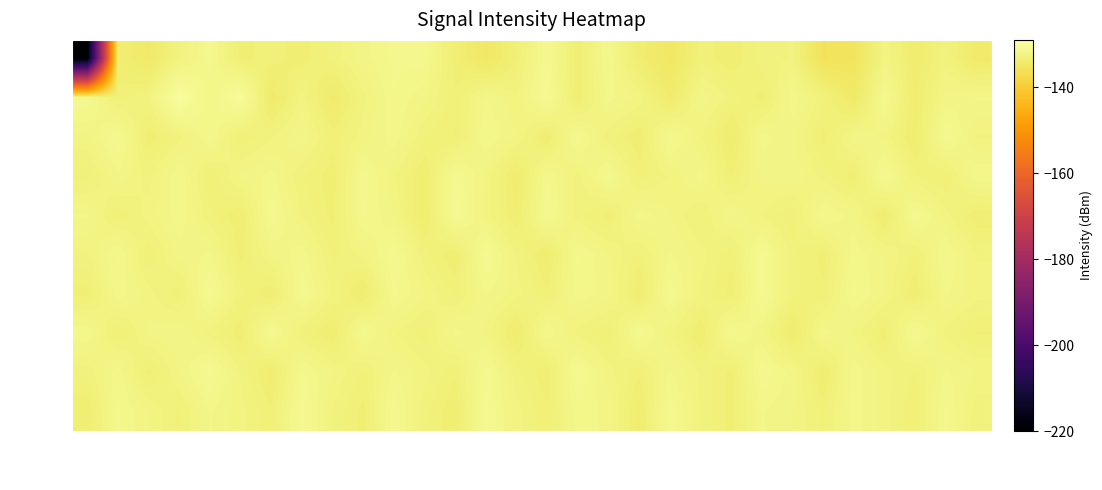

List the series in order of their peak value, lowest first.

min 0, min 2, min 3, min 7, min 4, min 5, min 6, min 8, min 9, min 1